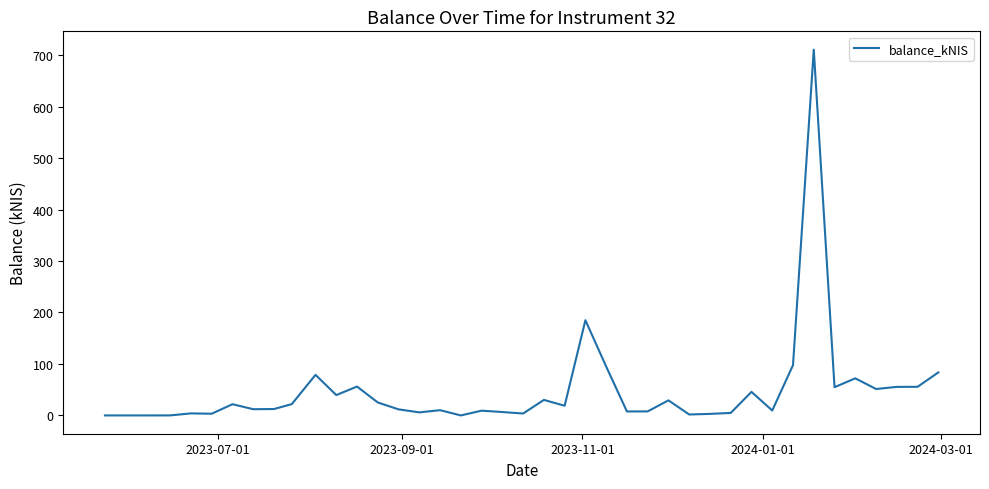

What is the greatest value displayed?

710.7